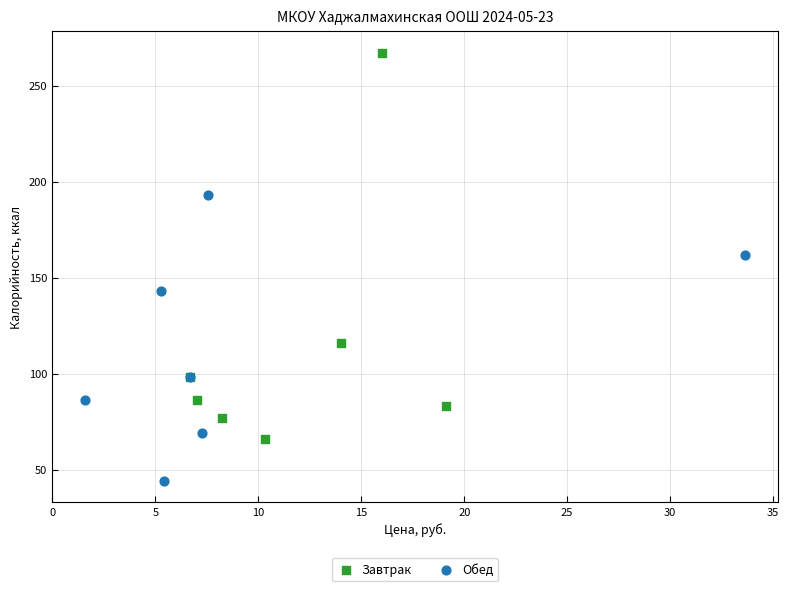

Which series reaches the maximum Y coordinate?

Завтрак